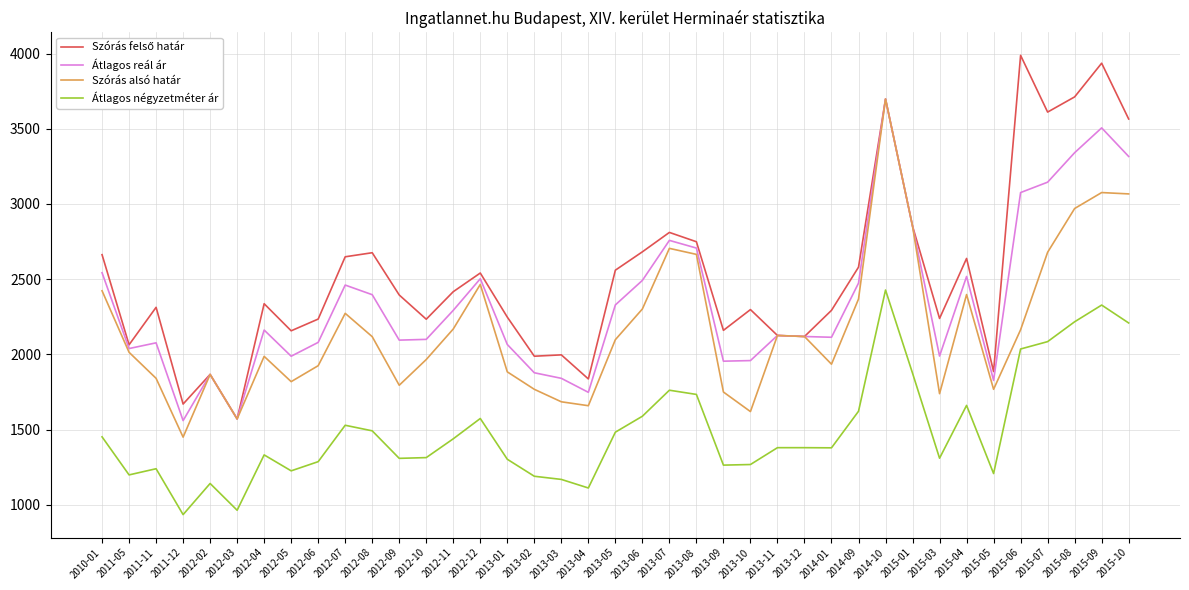

True or false: Átlagos reál ár and Átlagos négyzetméter ár intersect in this chart.

False